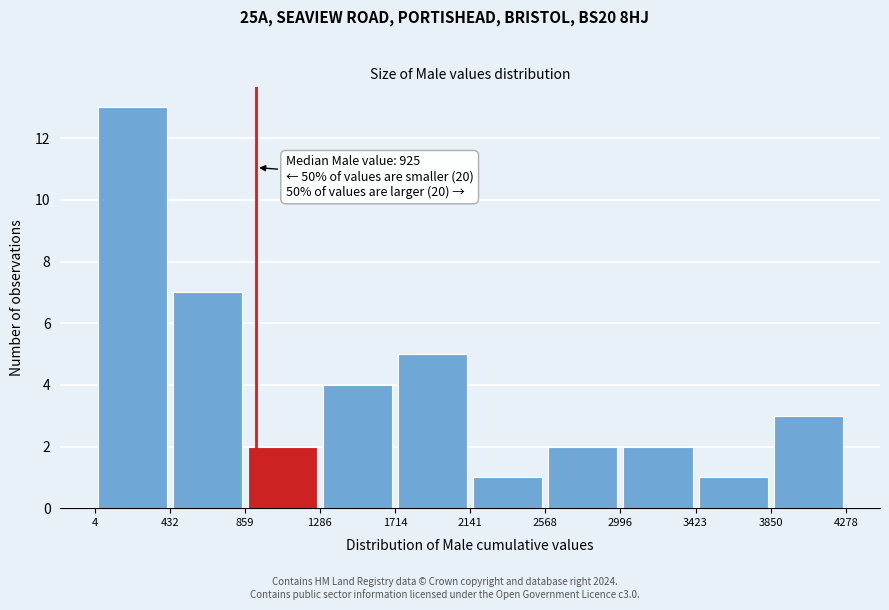

Which range on the x-axis has the tallest bar?

4 to 432